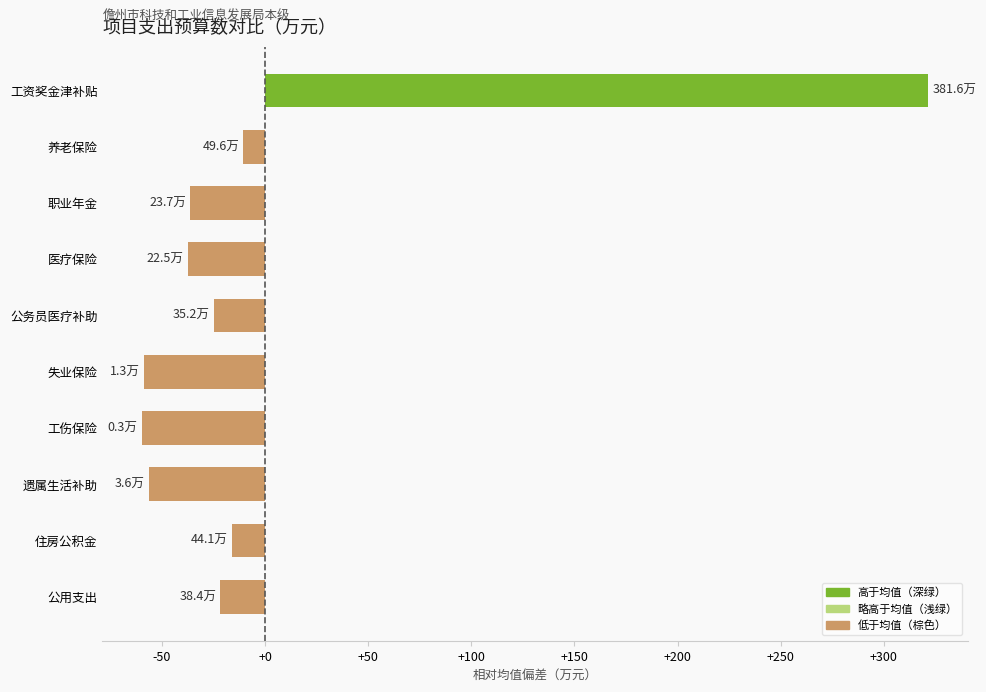

What is the difference between the maximum and minimum values?

381.3